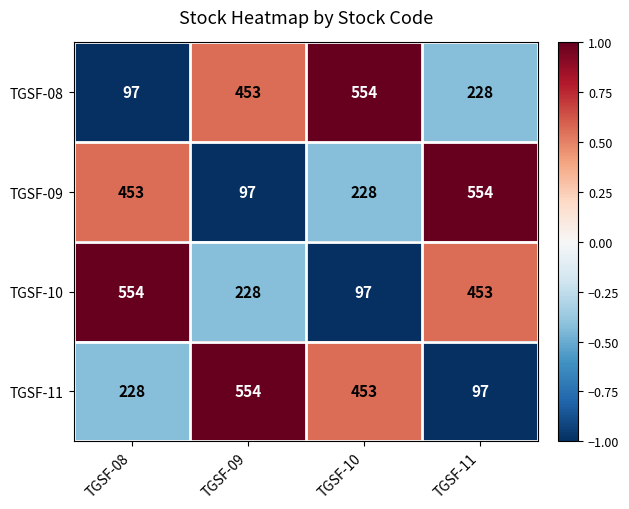

What is the greatest value displayed?

554